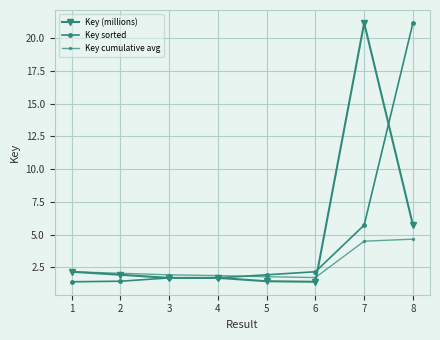

What is the value of the Key sorted point at the 3rd from the left?

1.7